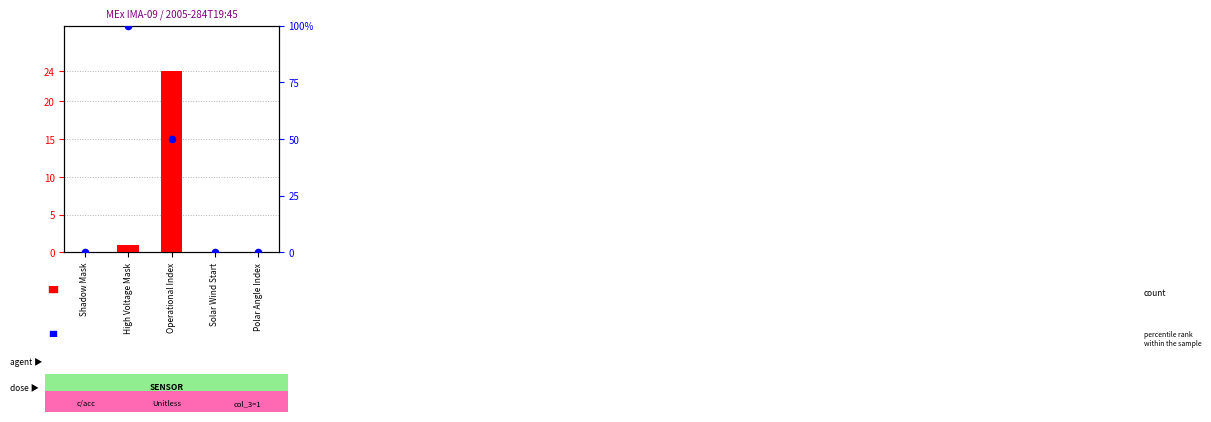

What are all the series names shown in the legend?

count, percentile rank within the sample